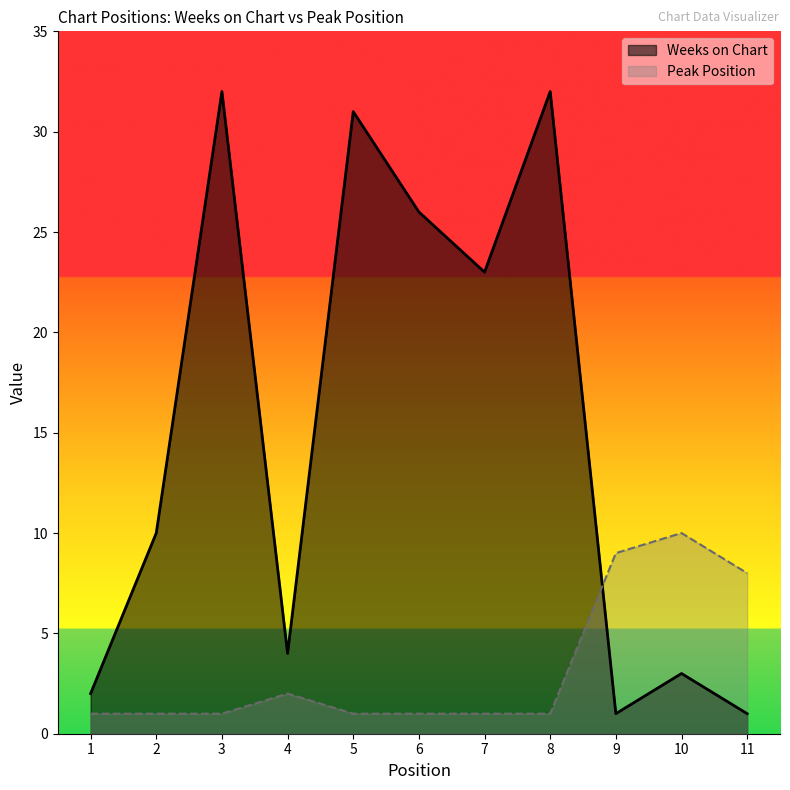

The Weeks on Chart series shows 2 at 4. True or false?

False